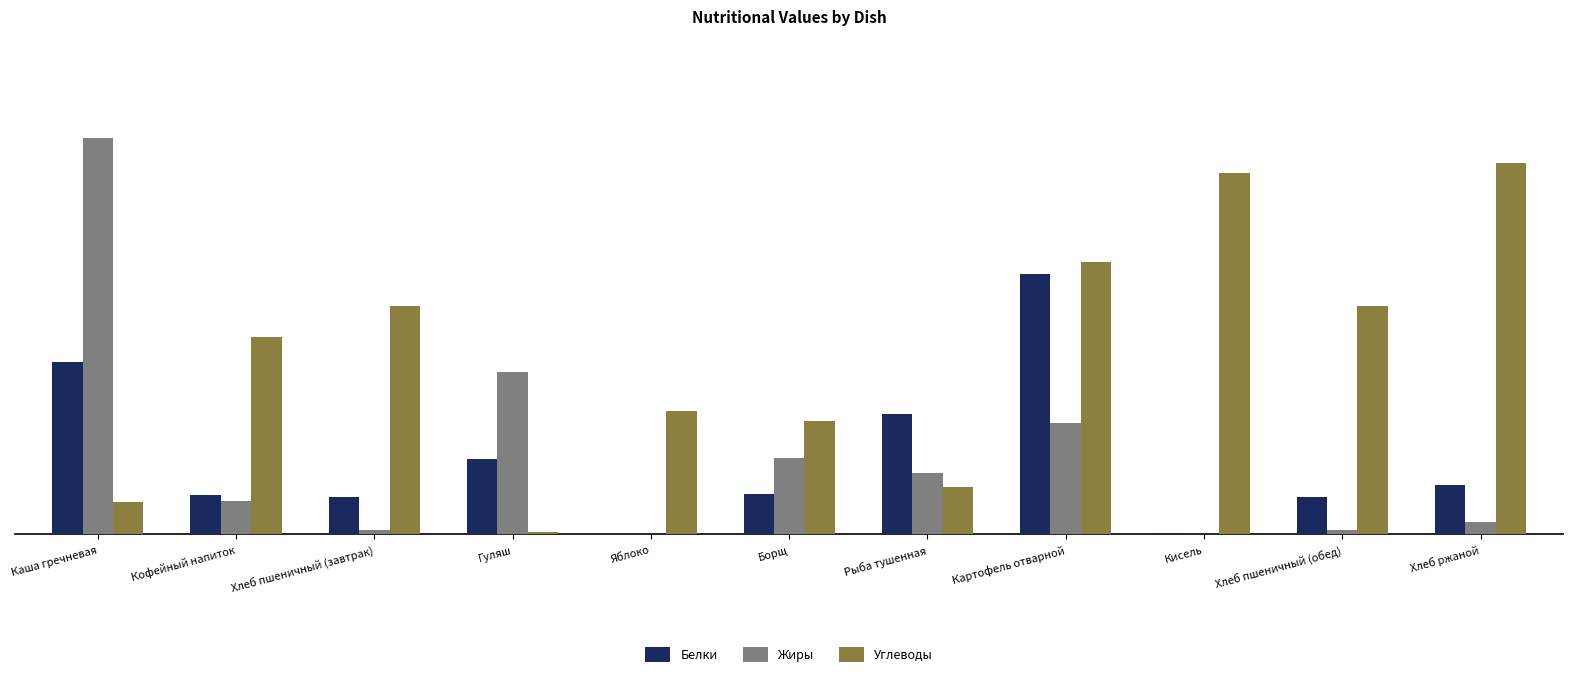

At which label does Жиры reach its peak?

Каша гречневая